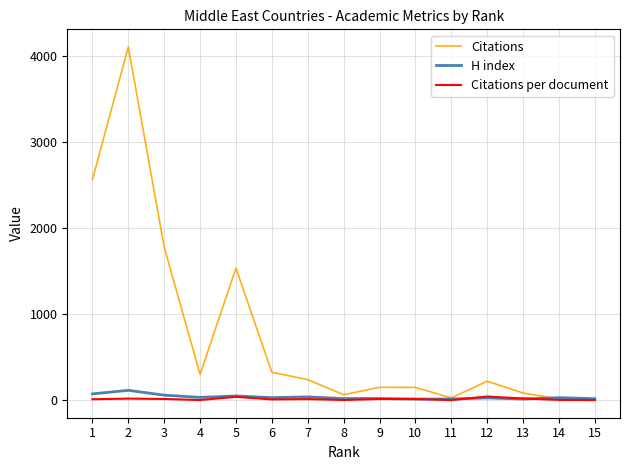

True or false: Citations has a value of 65.0 at 8.

True